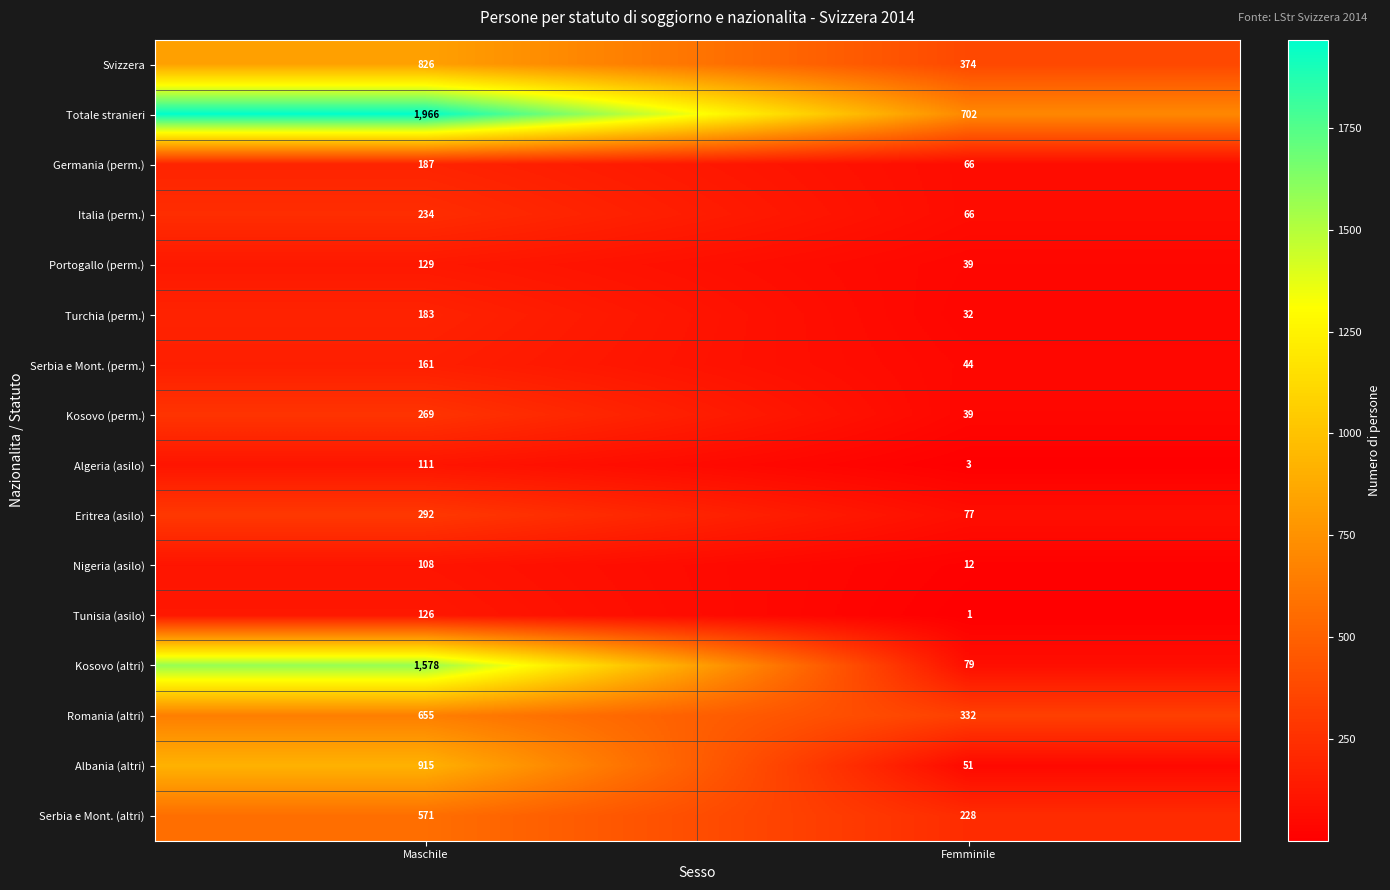

At which category is the sum across all series the highest?

Maschile